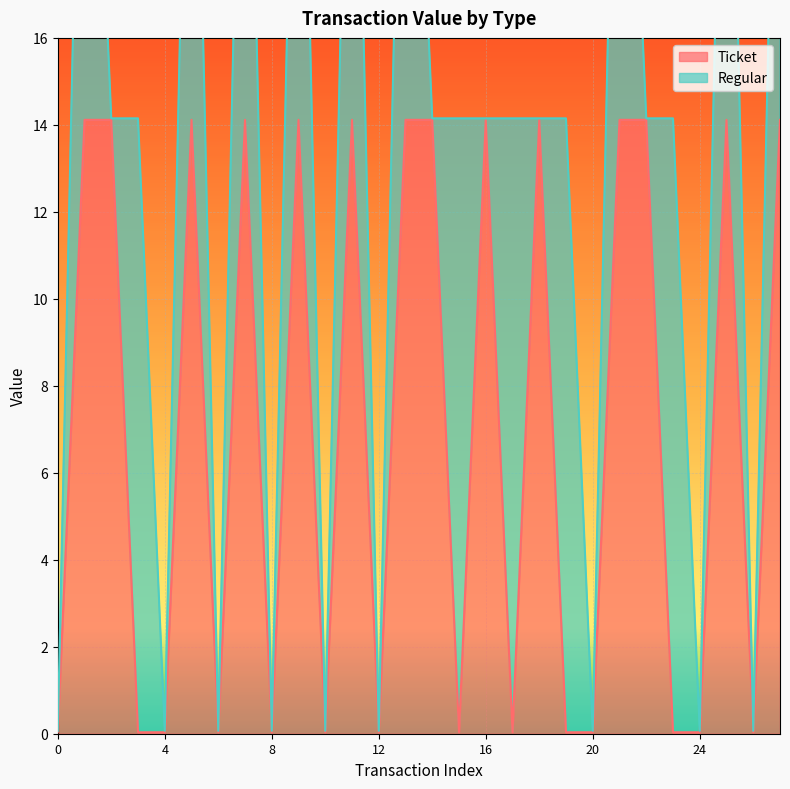

List the labels in order of value, largest first.

1, 2, 5, 7, 9, 11, 13, 14, 16, 18, 21, 22, 25, 27, 0, 3, 4, 6, 8, 10, 12, 15, 17, 19, 20, 23, 24, 26